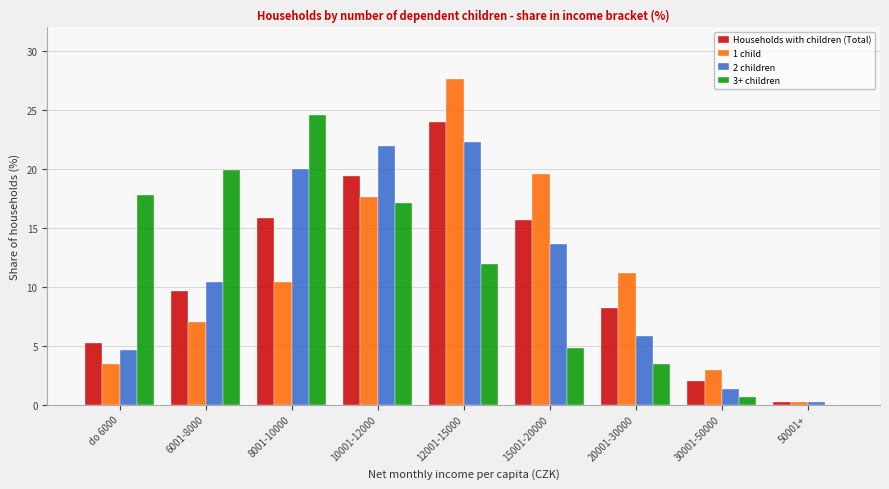

Which label corresponds to the largest value in the chart?

12001-15000